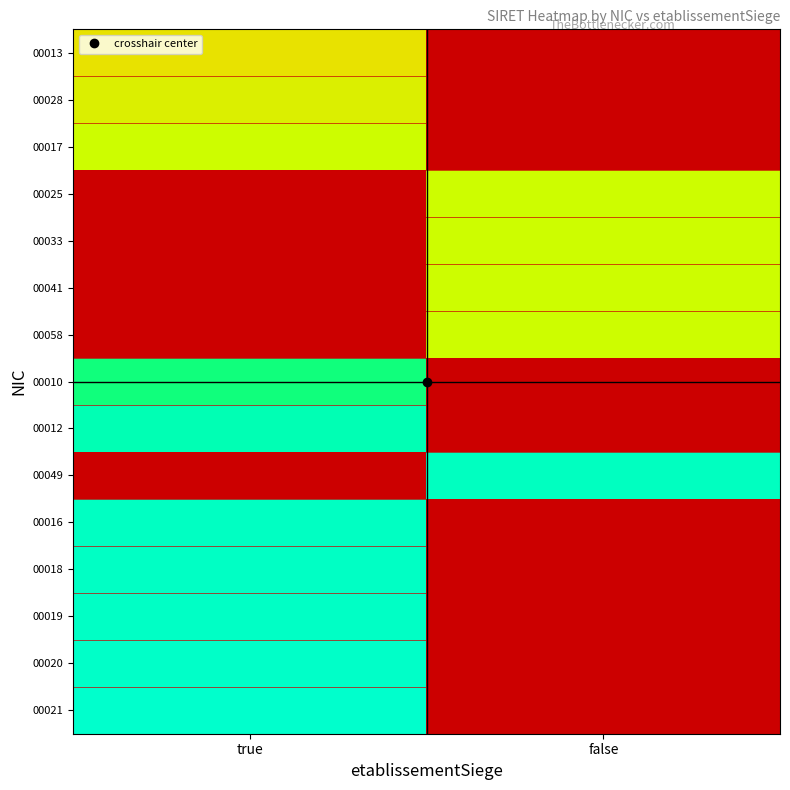

What is the total value across all series at false?

117843140000206